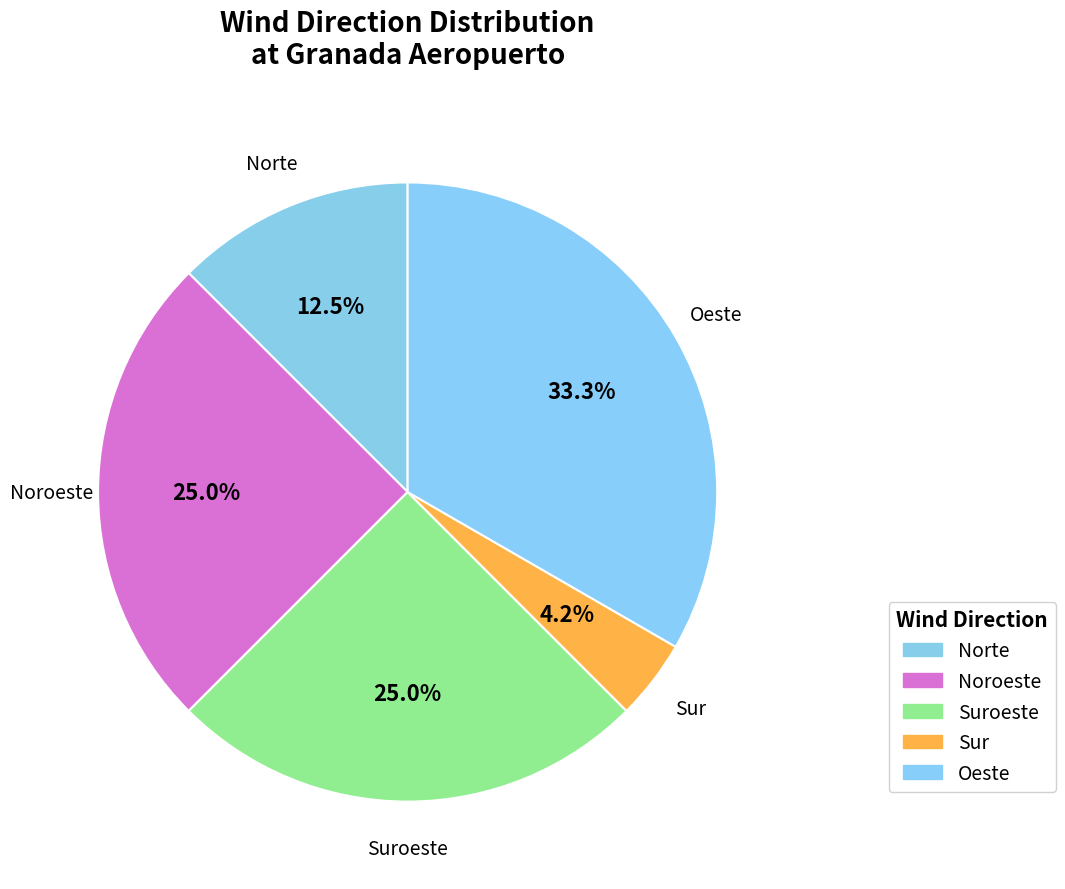

Does Noroeste account for over 50% of the chart?

No